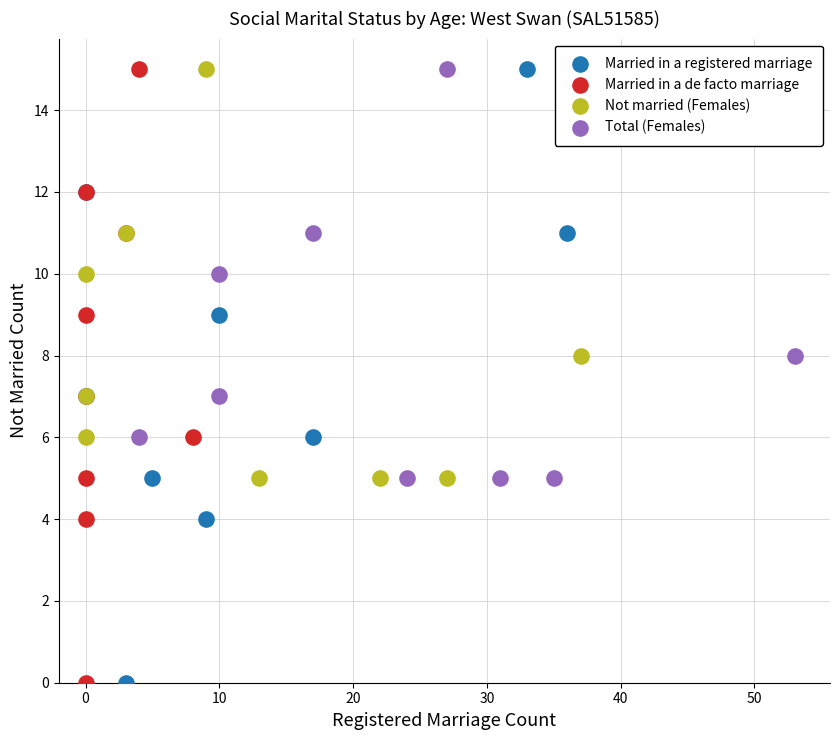

What are all the series names shown in the legend?

Married in a registered marriage, Married in a de facto marriage, Not married (Females), Total (Females)